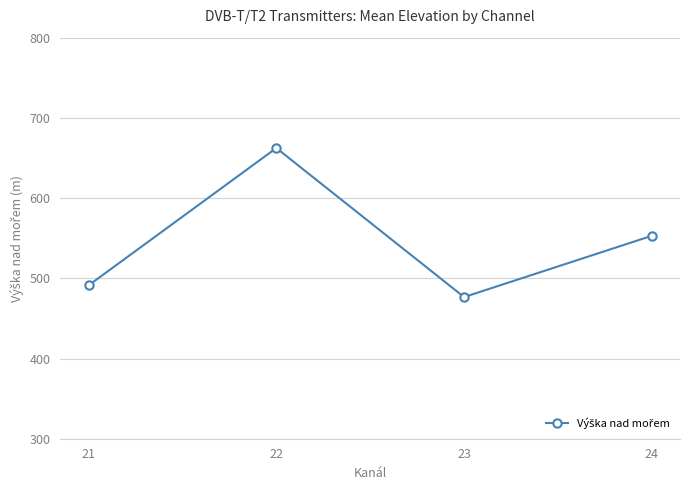

Where does the data first go above 553?

22